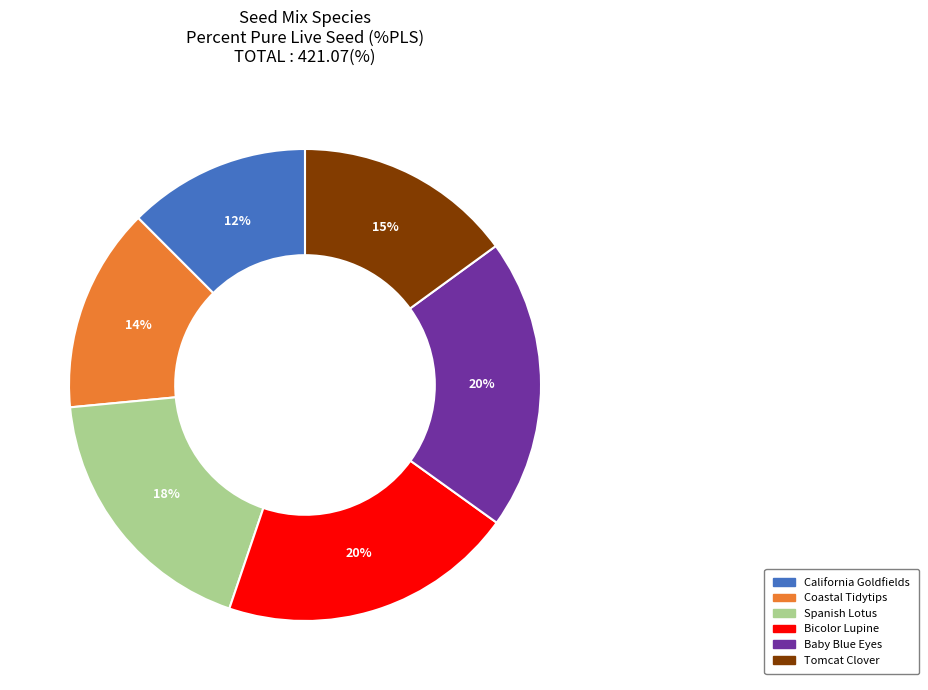

To the nearest percent, what is the combined percentage of Coastal Tidytips and Spanish Lotus?

32%